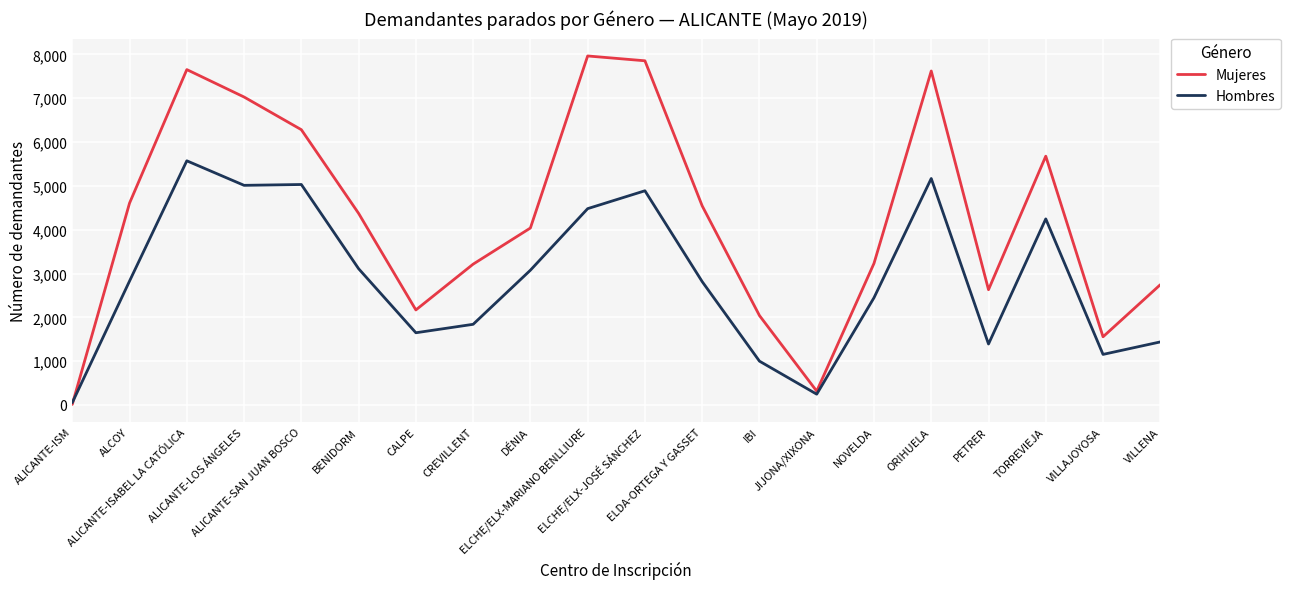

Which series has the largest total across all categories?

Mujeres